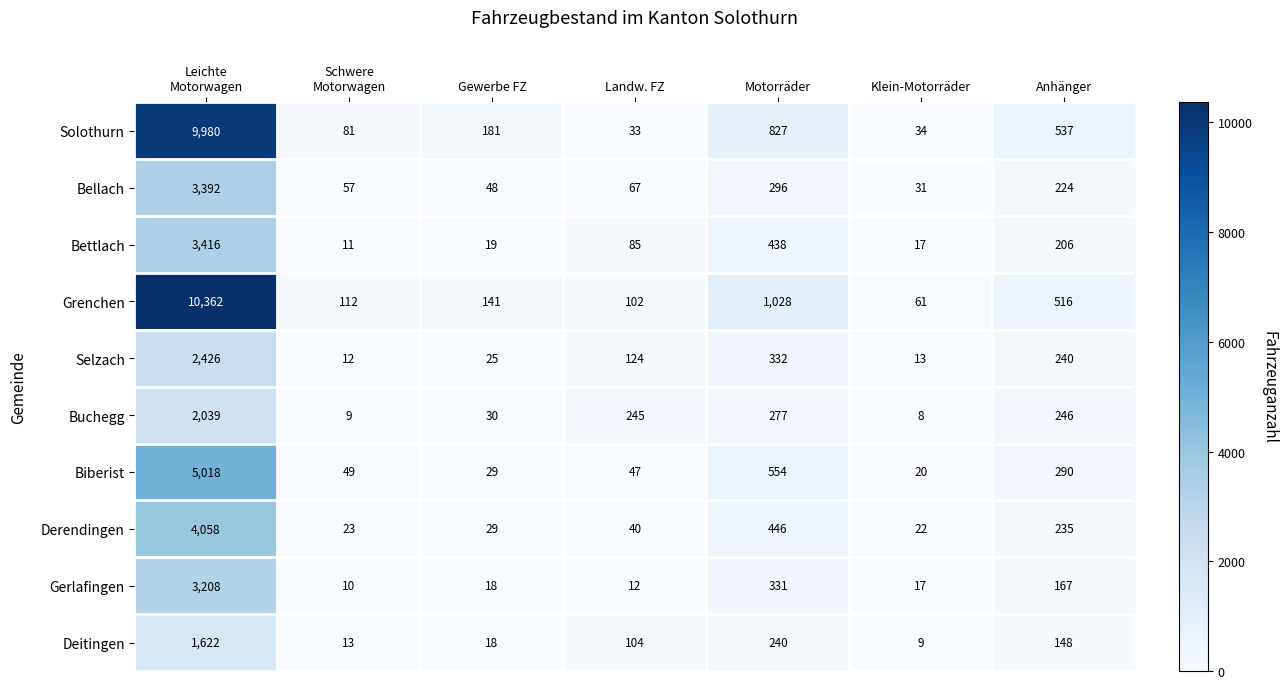

Which series changed the most between Gewerbe FZ and Klein-Motorräder?

Solothurn